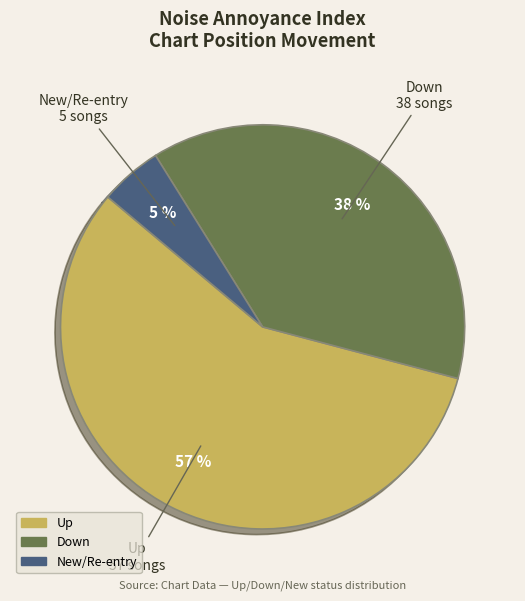

To the nearest percent, what is the average slice percentage?

33%